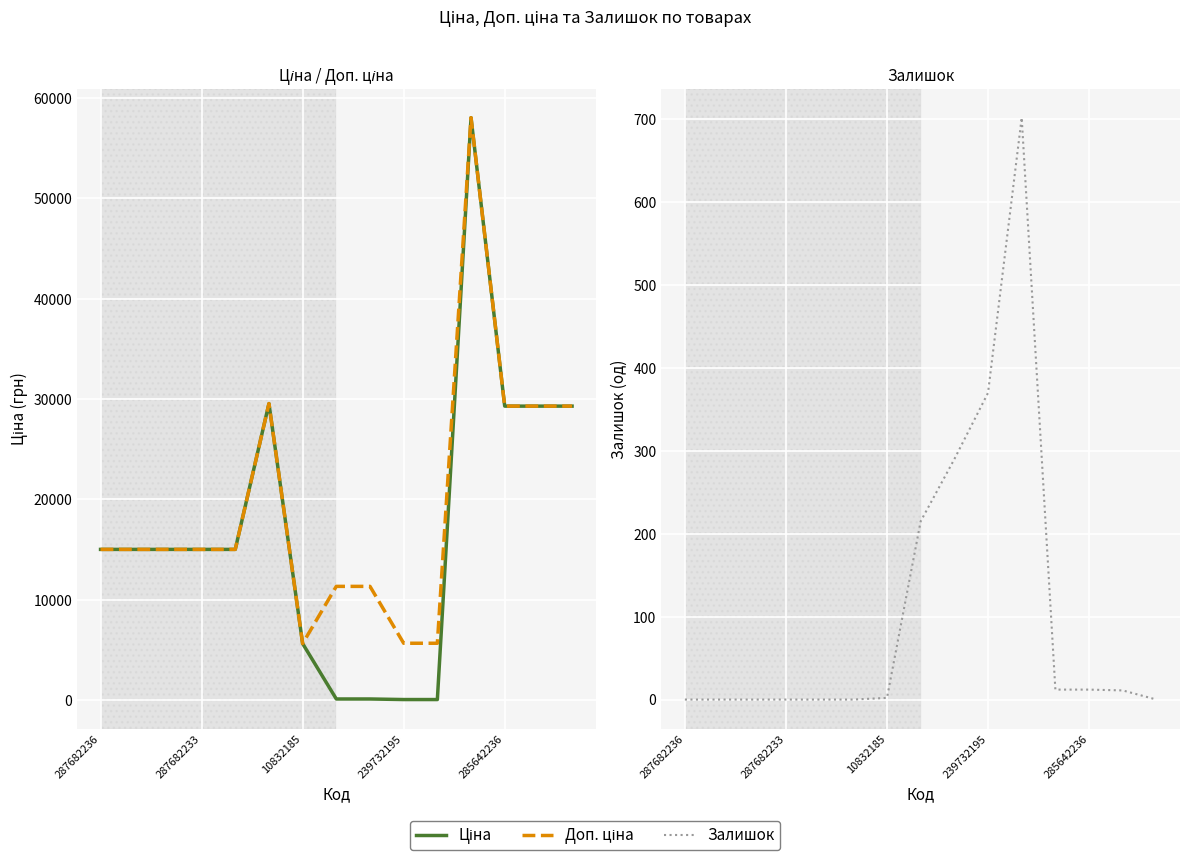

What are all the series names shown in the legend?

Ціна, Доп. ціна, Залишок